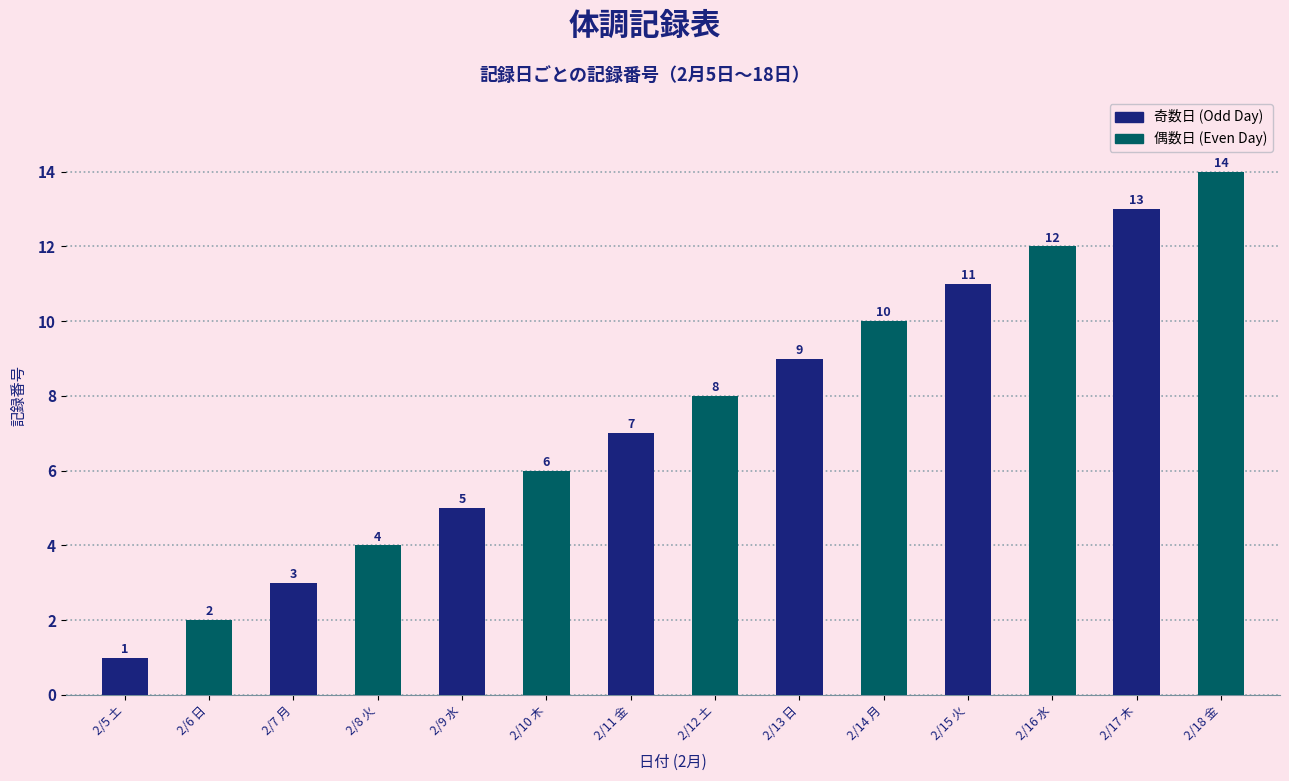

Rank the categories by value from highest to lowest.

2/18 金, 2/17 木, 2/16 水, 2/15 火, 2/14 月, 2/13 日, 2/12 土, 2/11 金, 2/10 木, 2/9 水, 2/8 火, 2/7 月, 2/6 日, 2/5 土